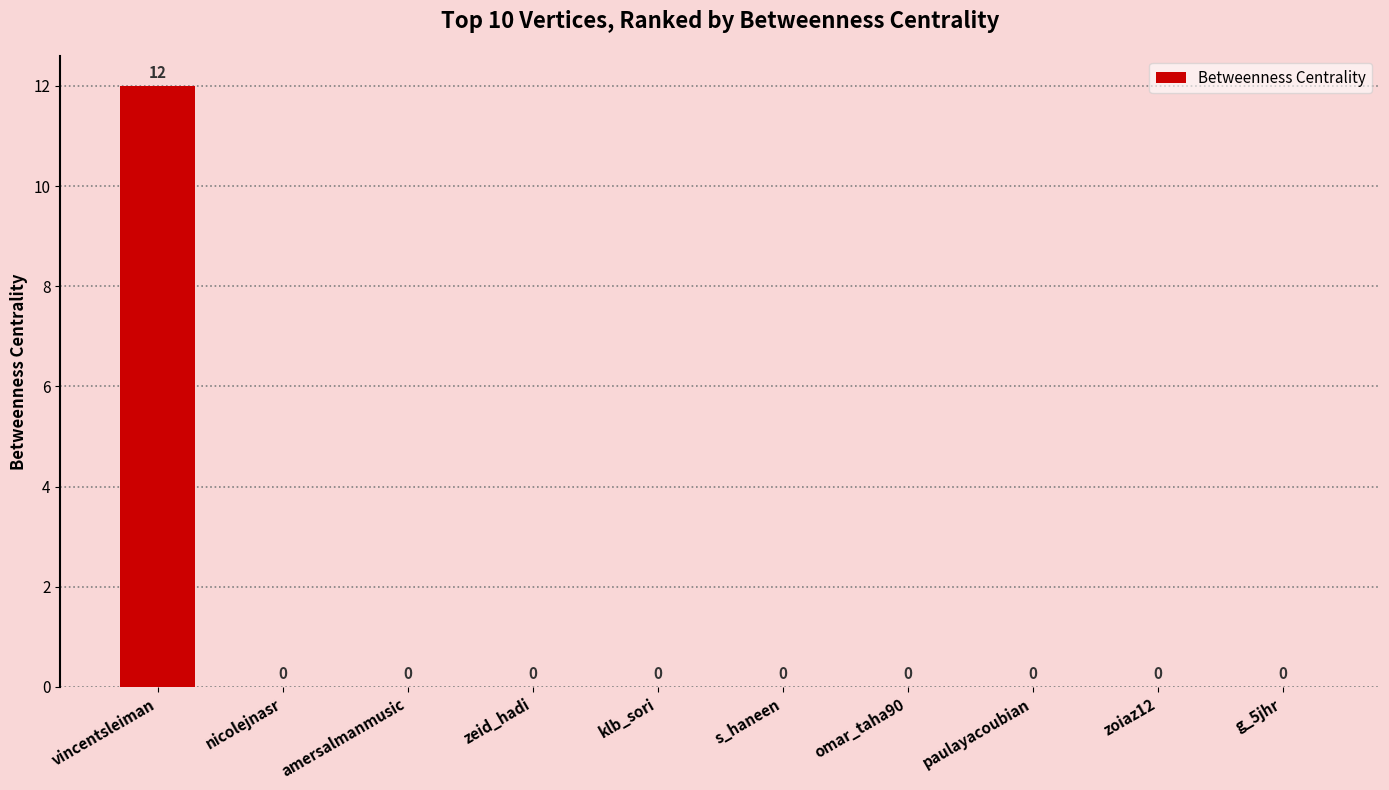

Which category has the highest value across all series?

vincentsleiman